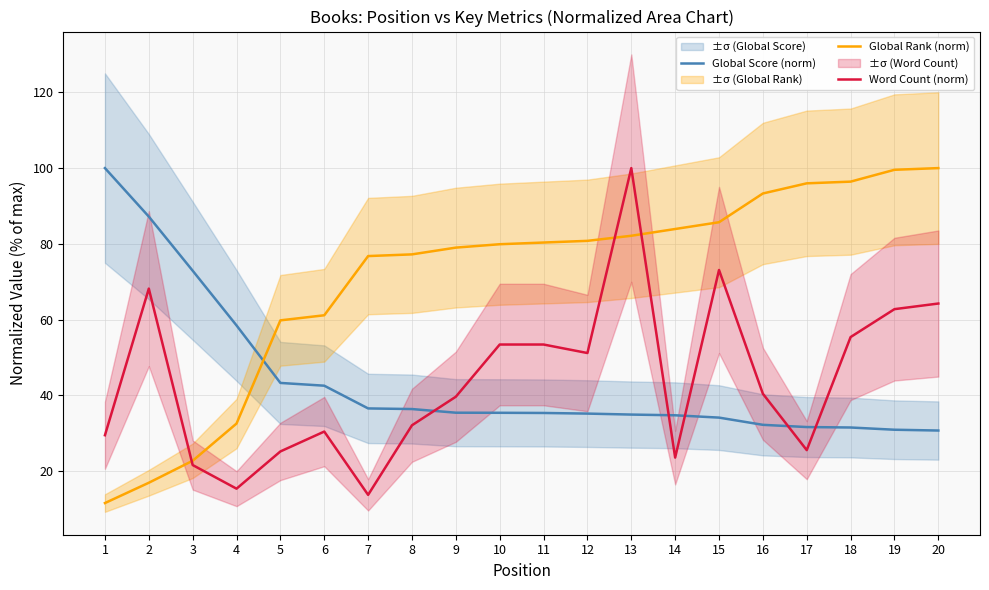

Which series has the largest range (max minus min)?

Global Rank (norm)